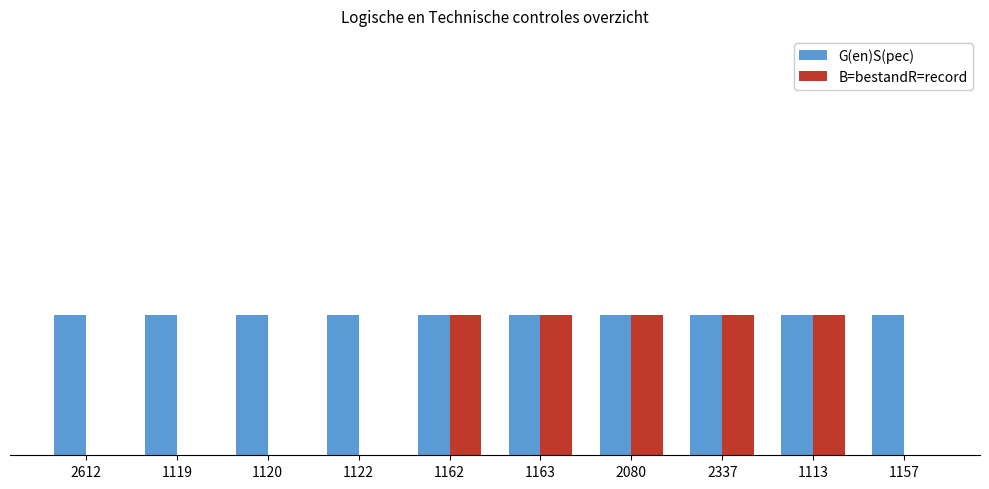

What are all the series names shown in the legend?

G(en)S(pec), B=bestandR=record